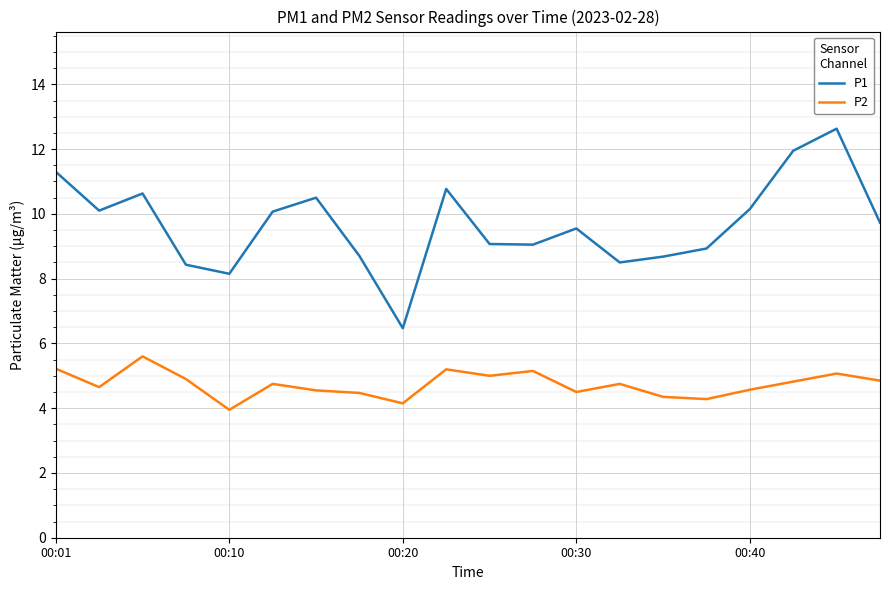

True or false: P2 and P1 intersect in this chart.

False